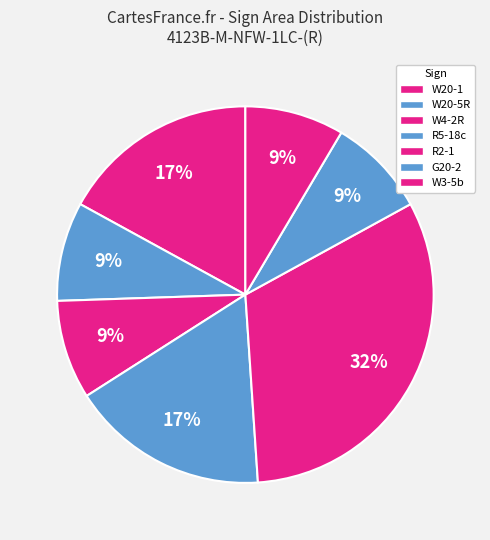

How many segments does this pie chart have?

7